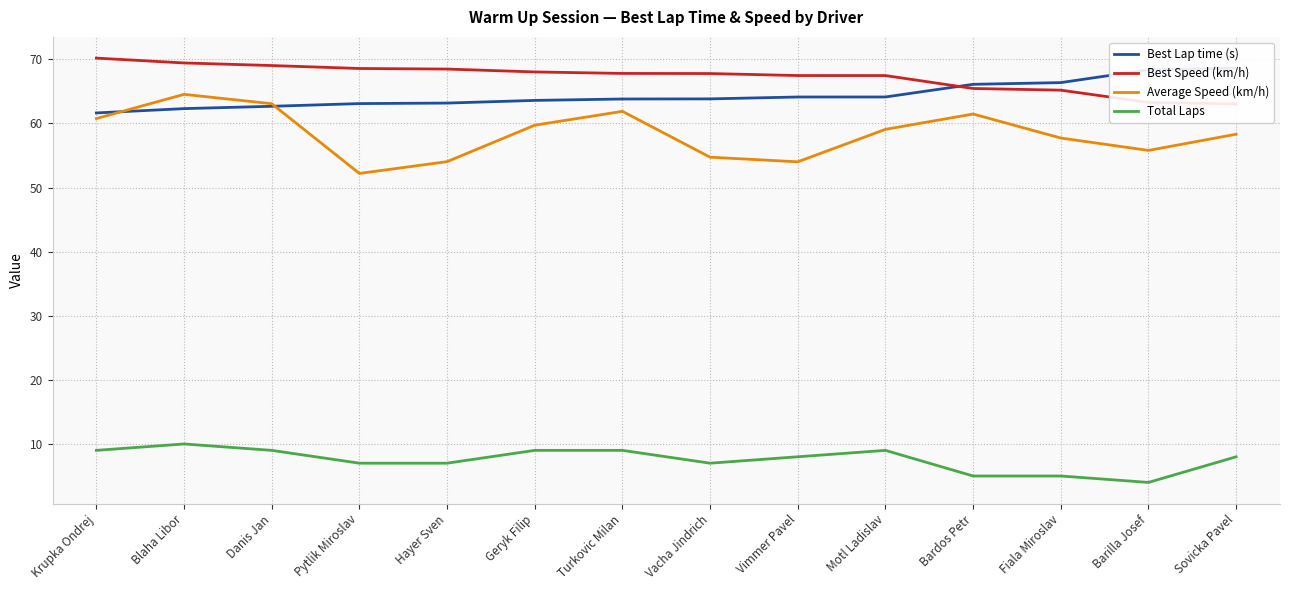

Reading left to right, what are all the values shown in this chart?

Best Lap time (s): 61.6	62.3	62.7	63.1	63.2	63.6	63.8	63.8	64.1	64.1	66.1	66.4	68.4	68.6
Best Speed (km/h): 70.2	69.4	69.0	68.6	68.5	68.0	67.8	67.8	67.5	67.5	65.5	65.2	63.3	63.0
Average Speed (km/h): 60.8	64.5	63.1	52.2	54.0	59.7	61.9	54.7	54.0	59.1	61.5	57.7	55.8	58.3
Total Laps: 9.0	10.0	9.0	7.0	7.0	9.0	9.0	7.0	8.0	9.0	5.0	5.0	4.0	8.0